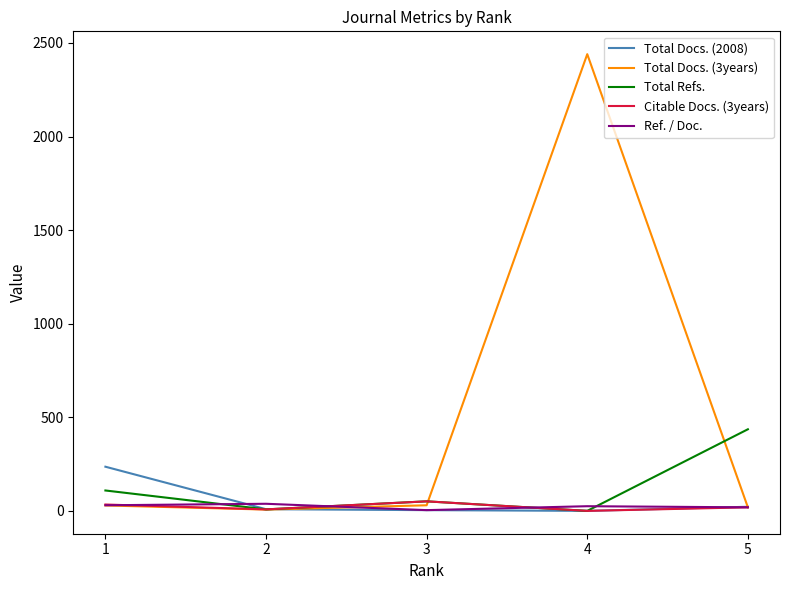

At which label does Total Refs. reach its peak?

5